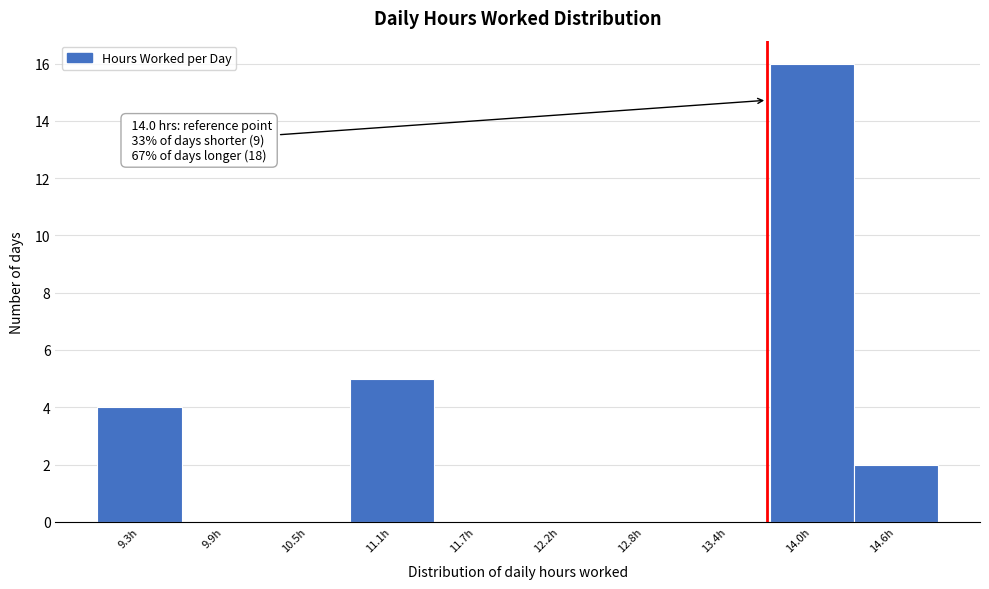

Reading right to left, what are all the values shown in this chart?

14.6h=2	14.0h=16	13.4h=0	12.8h=0	12.2h=0	11.7h=0	11.1h=5	10.5h=0	9.9h=0	9.3h=4